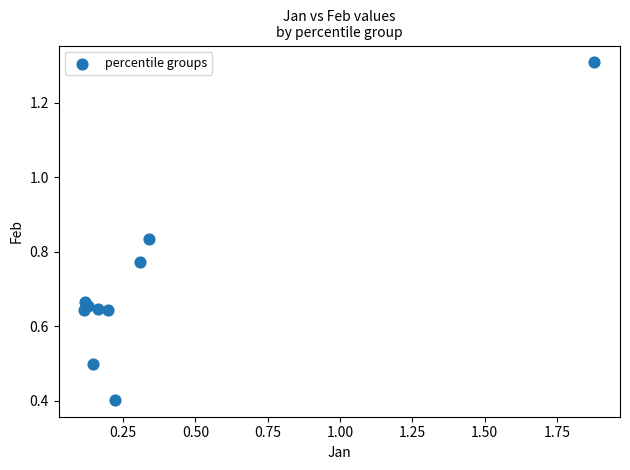

What is the range of Y values (max minus min)?

0.9